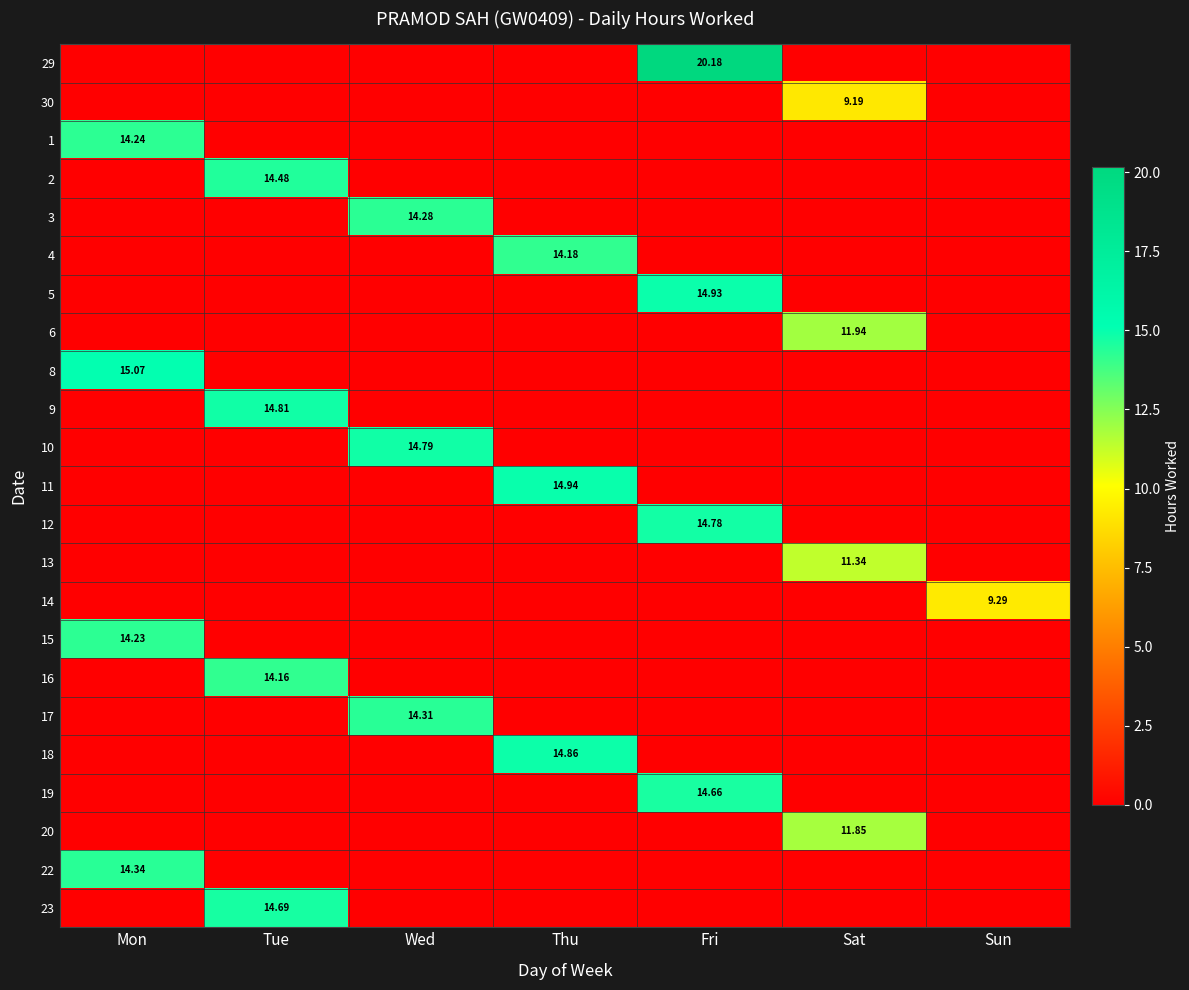

At Tue, list the series in order from smallest to largest.

29, 30, 1, 3, 4, 5, 6, 8, 10, 11, 12, 13, 14, 15, 17, 18, 19, 20, 22, 16, 2, 23, 9